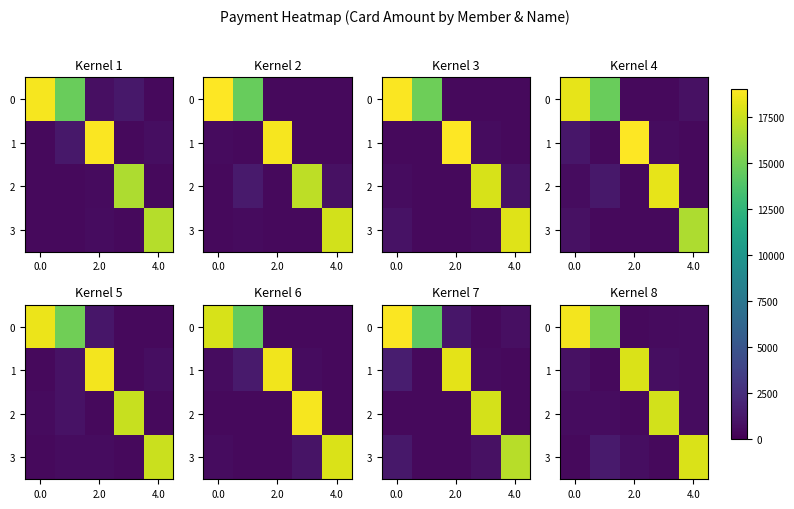

True or false: 1 has a value of 30436.6 at 2.0.

False